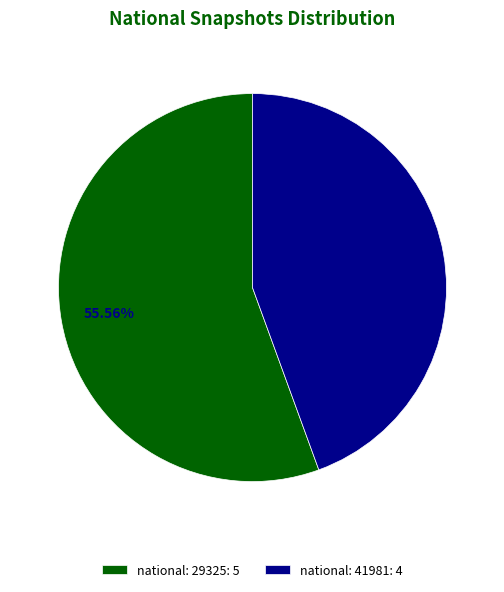

What is the smallest slice in the pie chart?

national: 41981: 4